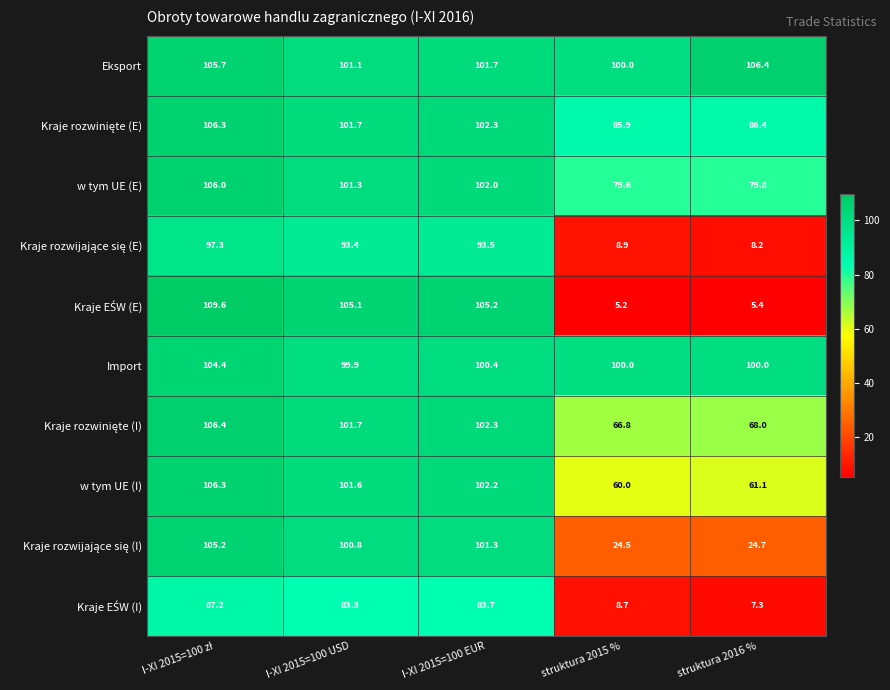

What is the approximate value of Import at struktura 2016 %?

100.0